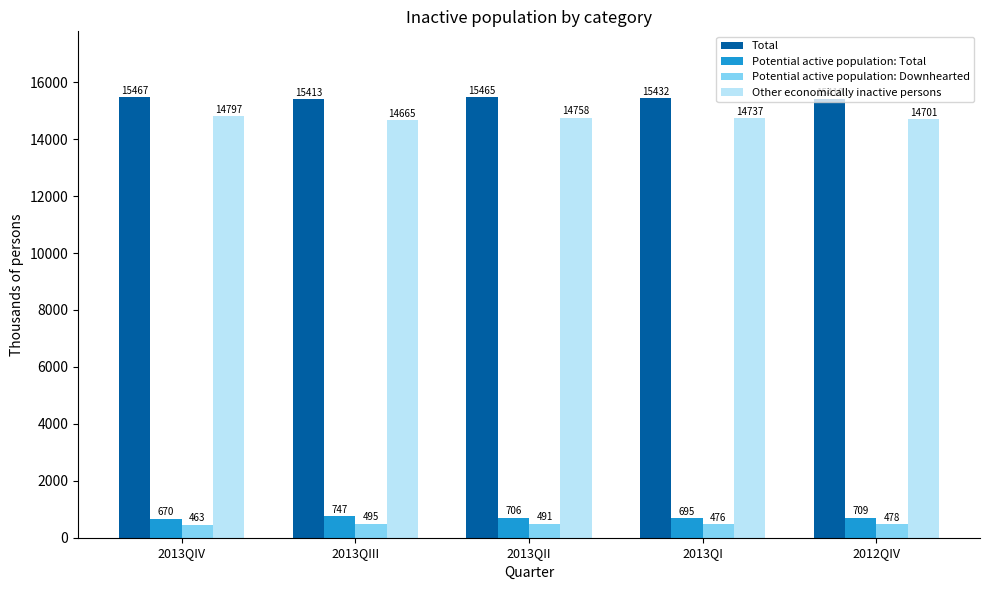

What is the lowest value of the Total series?

15410.6